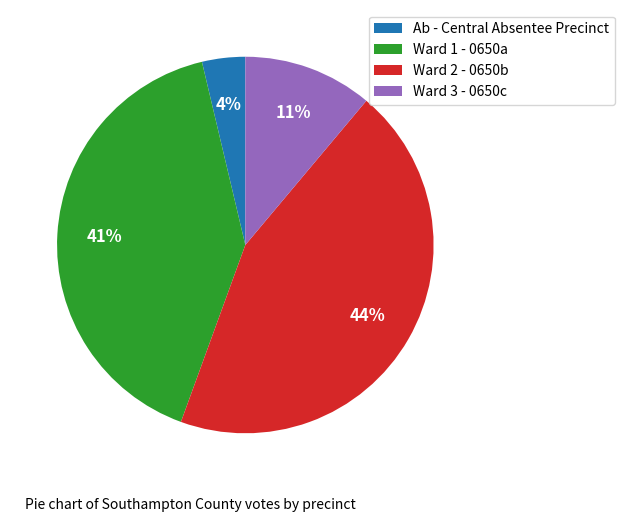

To the nearest percent, what percentage of the pie is Ab - Central Absentee Precinct?

4%